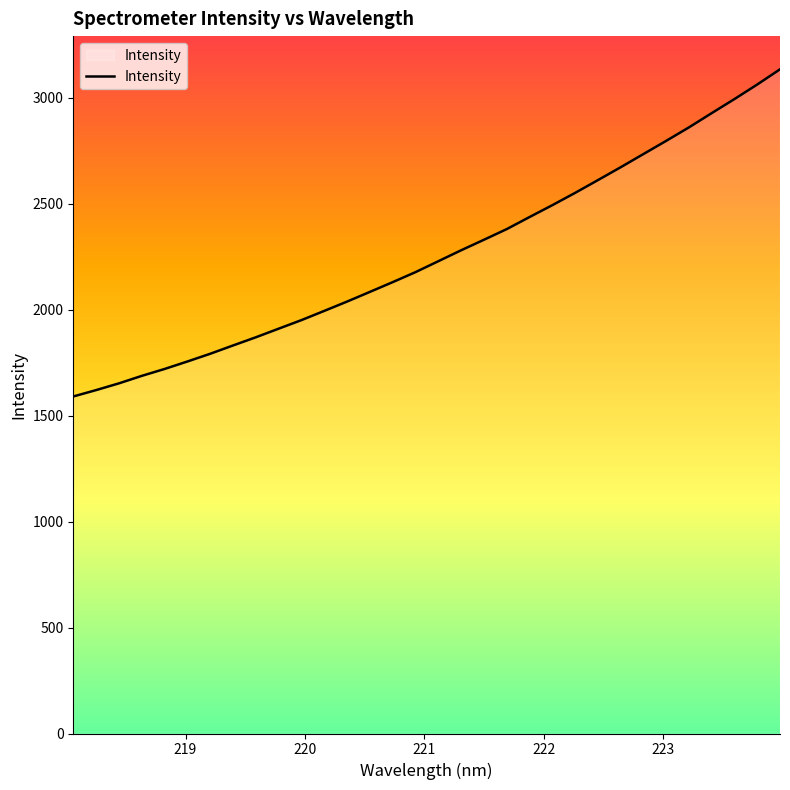

What is the difference between the maximum and minimum values?

1543.6